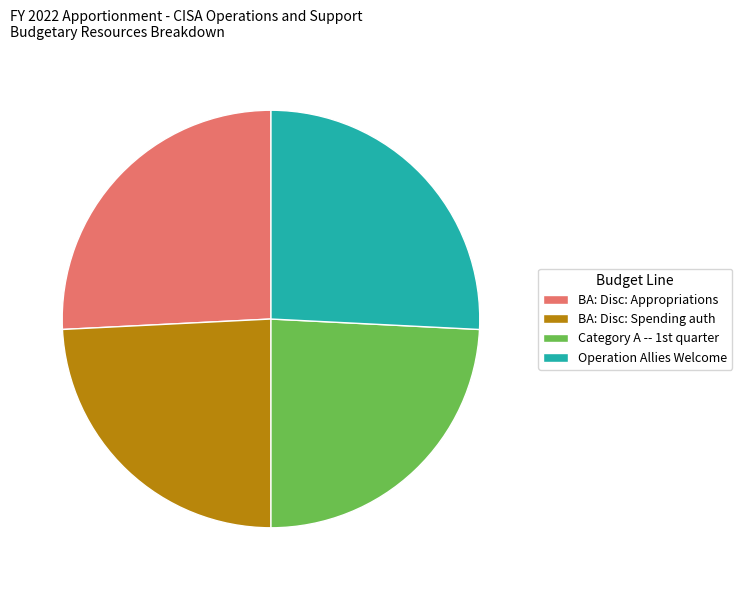

True or false: BA: Disc: Spending auth accounts for 24% of the total.

True